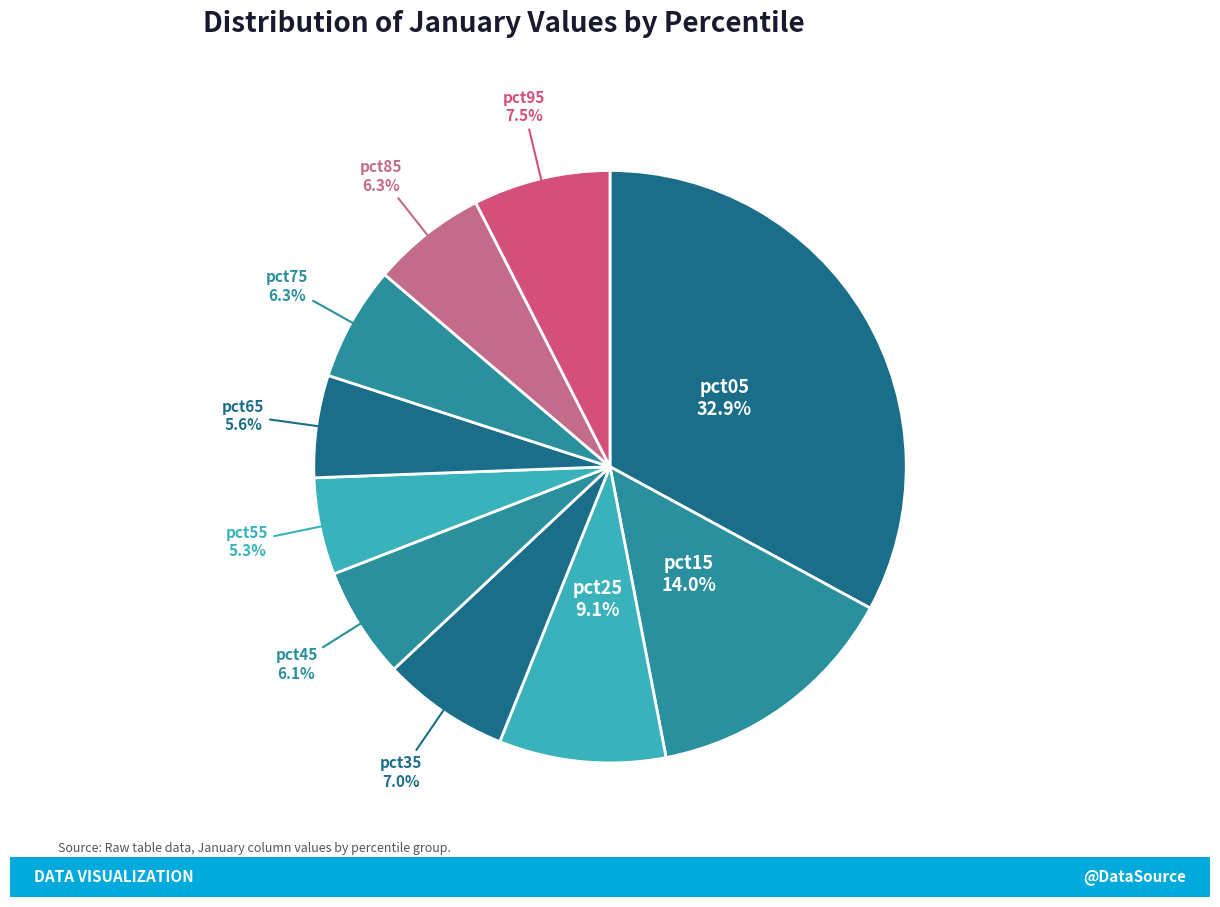

Count the number of slices in the pie.

10